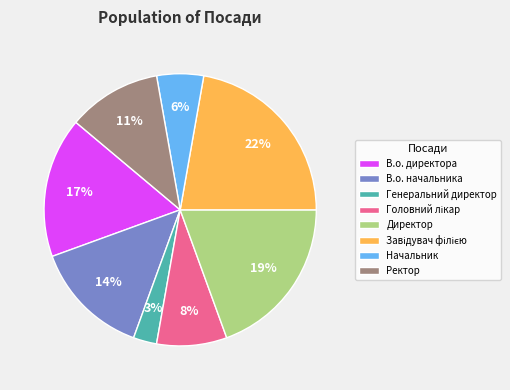

True or false: В.о. начальника accounts for 14% of the total.

True